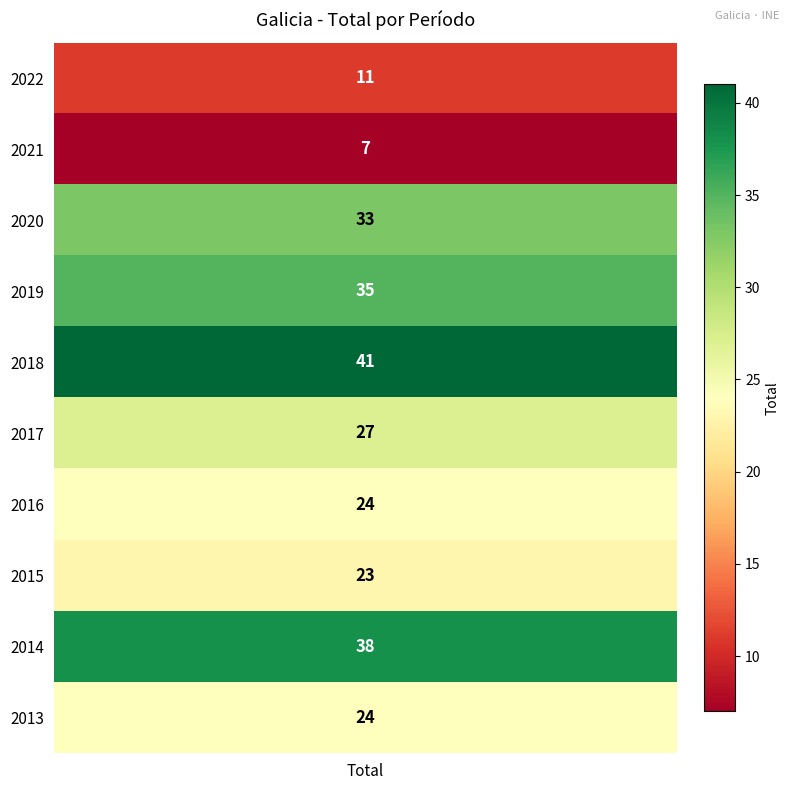

List the labels in order of value, largest first.

2018, 2014, 2019, 2020, 2017, 2016, 2013, 2015, 2022, 2021